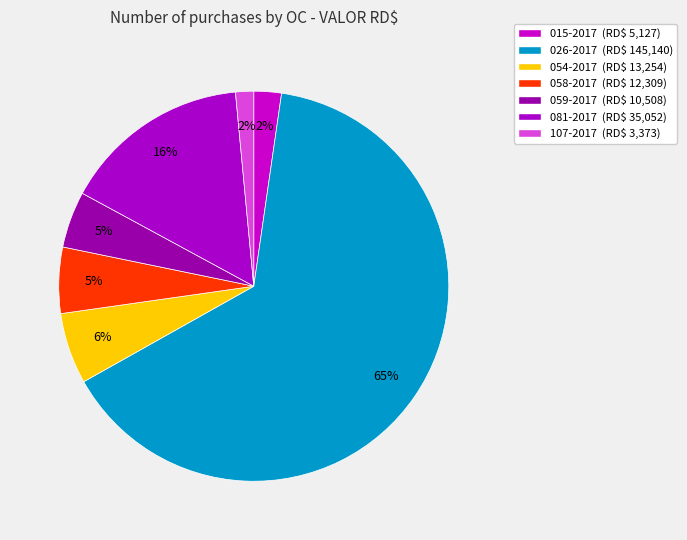

Is it true that 058-2017 is 1% of the pie?

False